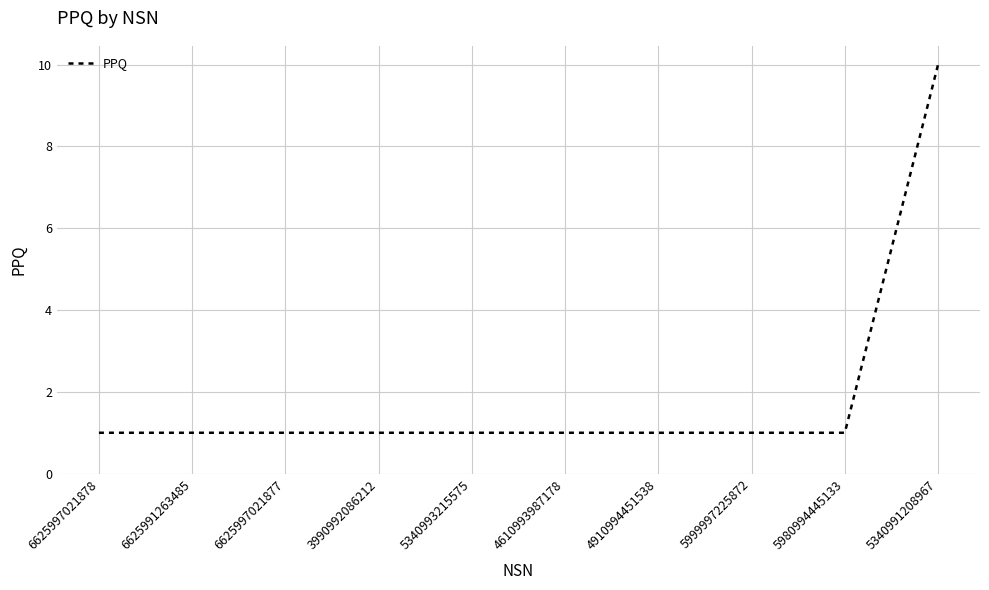

What is the smallest value displayed?

1